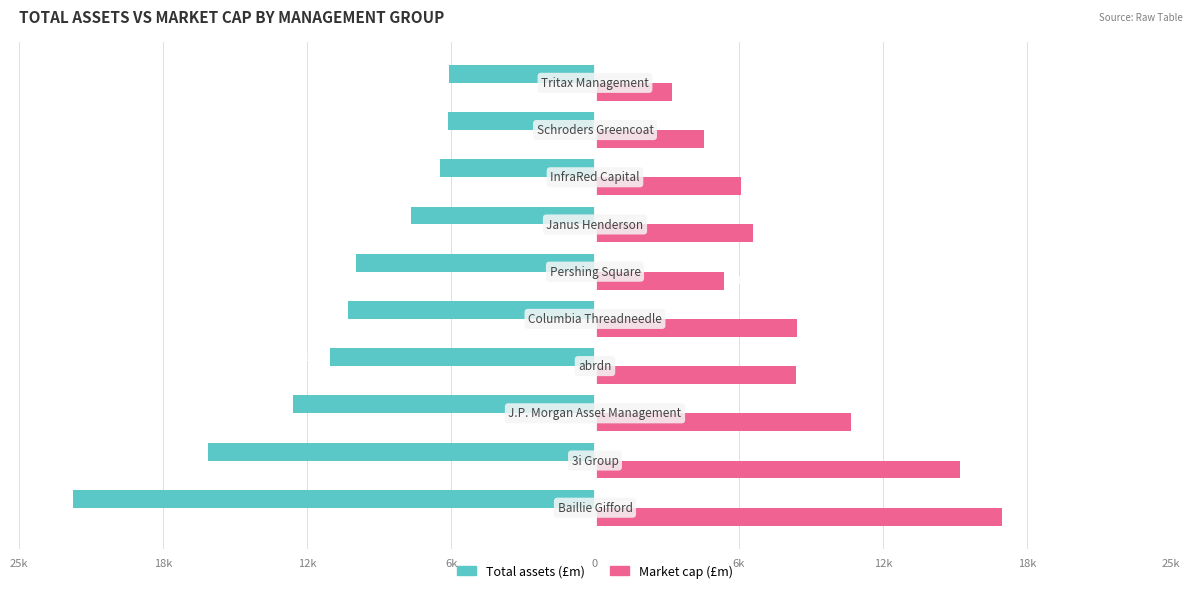

What are all the series names shown in the legend?

Total assets (£m), Market cap (£m)